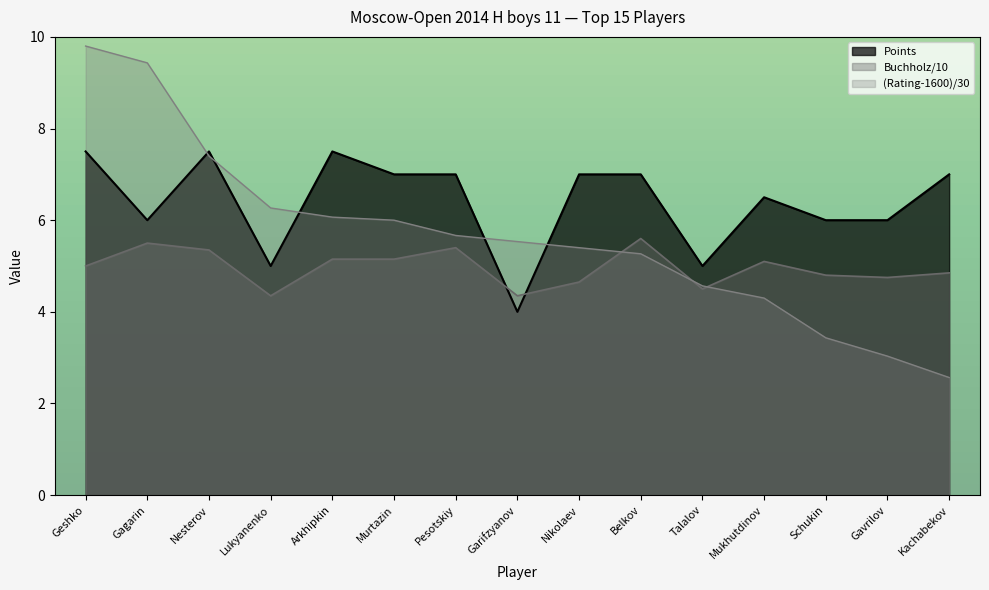

What is the minimum value for Points?

4.0